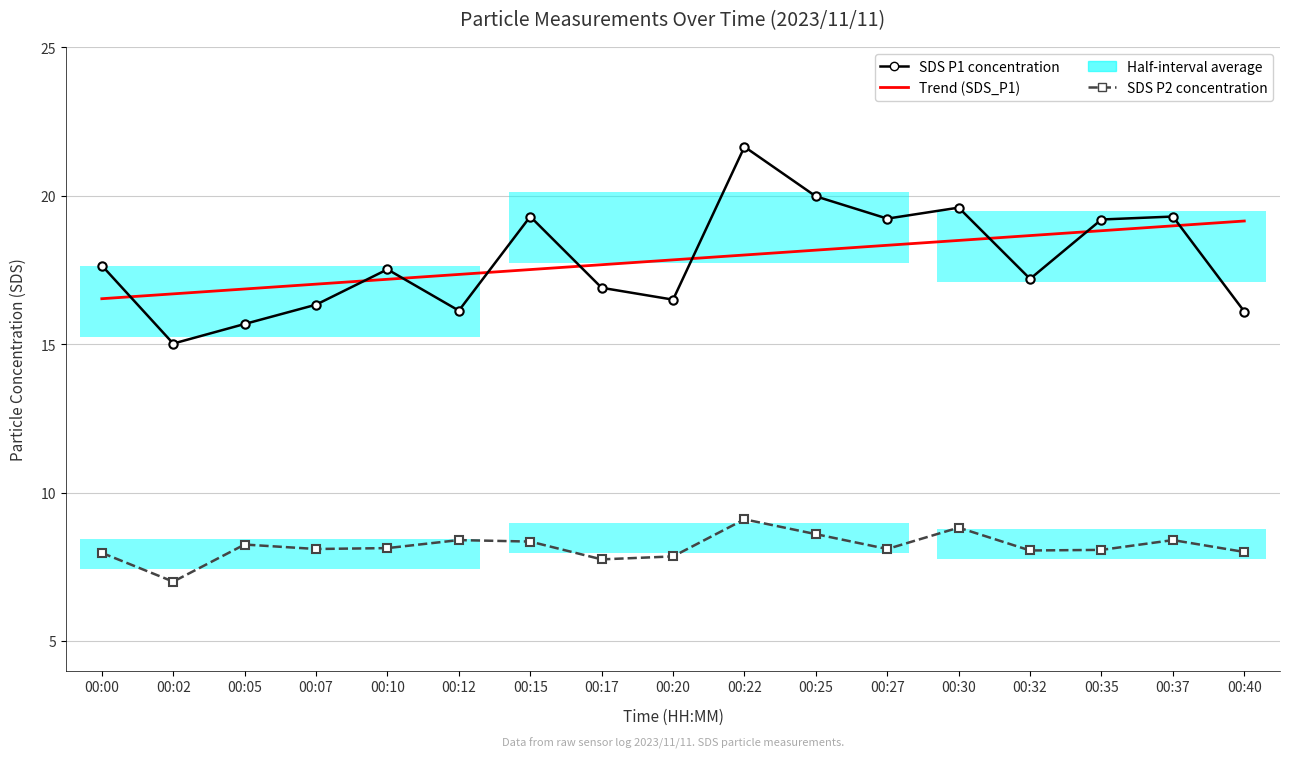

Reading left to right, transcribe all the data shown in this chart.

SDS P1 concentration: 00:00=17.6	00:02=15.0	00:05=15.7	00:07=16.3	00:10=17.5	00:12=16.1	00:15=19.3	00:17=16.9	00:20=16.5	00:22=21.6	00:25=20.0	00:27=19.2	00:30=19.6	00:32=17.2	00:35=19.2	00:37=19.3	00:40=16.1
SDS P2 concentration: 00:00=8.0	00:02=7.0	00:05=8.2	00:07=8.1	00:10=8.1	00:12=8.4	00:15=8.3	00:17=7.8	00:20=7.8	00:22=9.1	00:25=8.6	00:27=8.1	00:30=8.8	00:32=8.1	00:35=8.1	00:37=8.4	00:40=8.0
Trend SDS_P1: 00:00=16.5	00:02=16.7	00:05=16.9	00:07=17.0	00:10=17.2	00:12=17.3	00:15=17.5	00:17=17.7	00:20=17.8	00:22=18.0	00:25=18.2	00:27=18.3	00:30=18.5	00:32=18.7	00:35=18.8	00:37=19.0	00:40=19.1